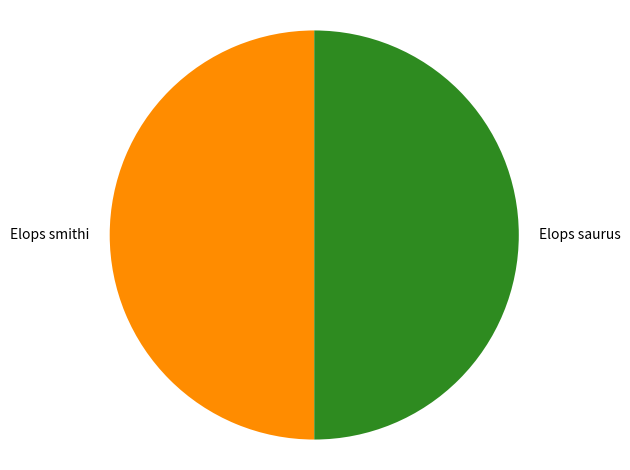

Is the sum of Elops saurus and Elops smithi greater than half?

Yes